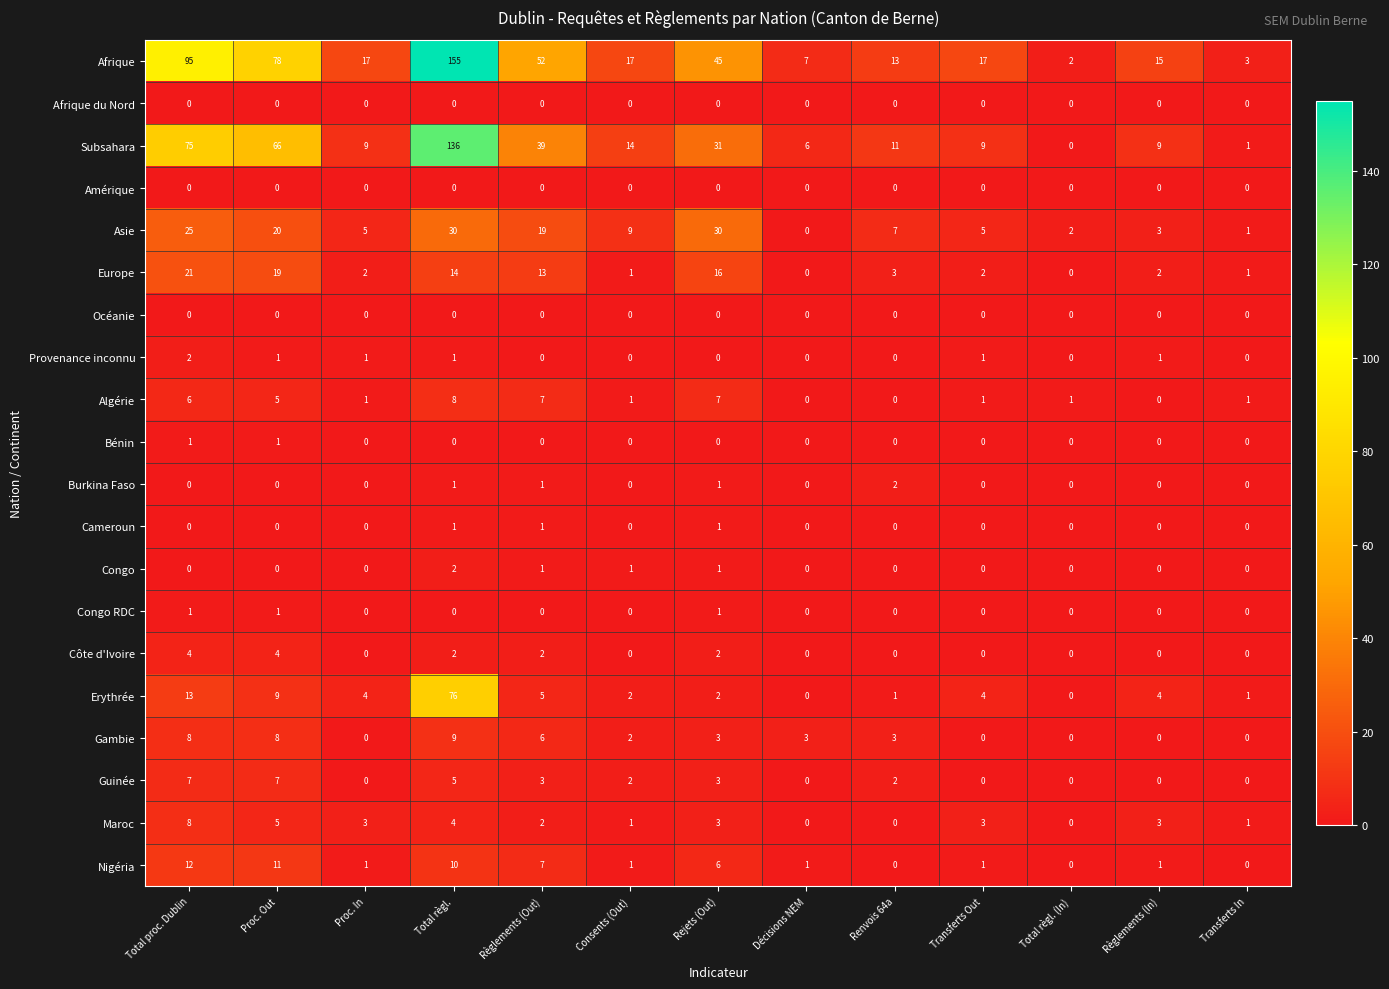

At which category is the sum across all series the highest?

Total règl.